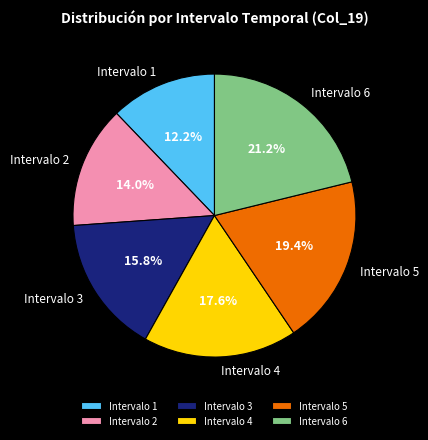

Is Intervalo 2 the majority of the pie?

No